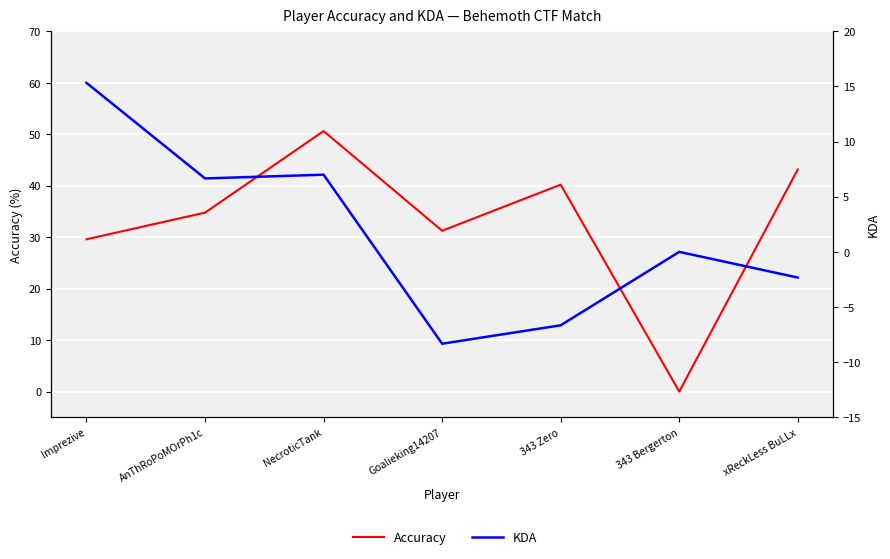

Count the number of categories in the chart.

7